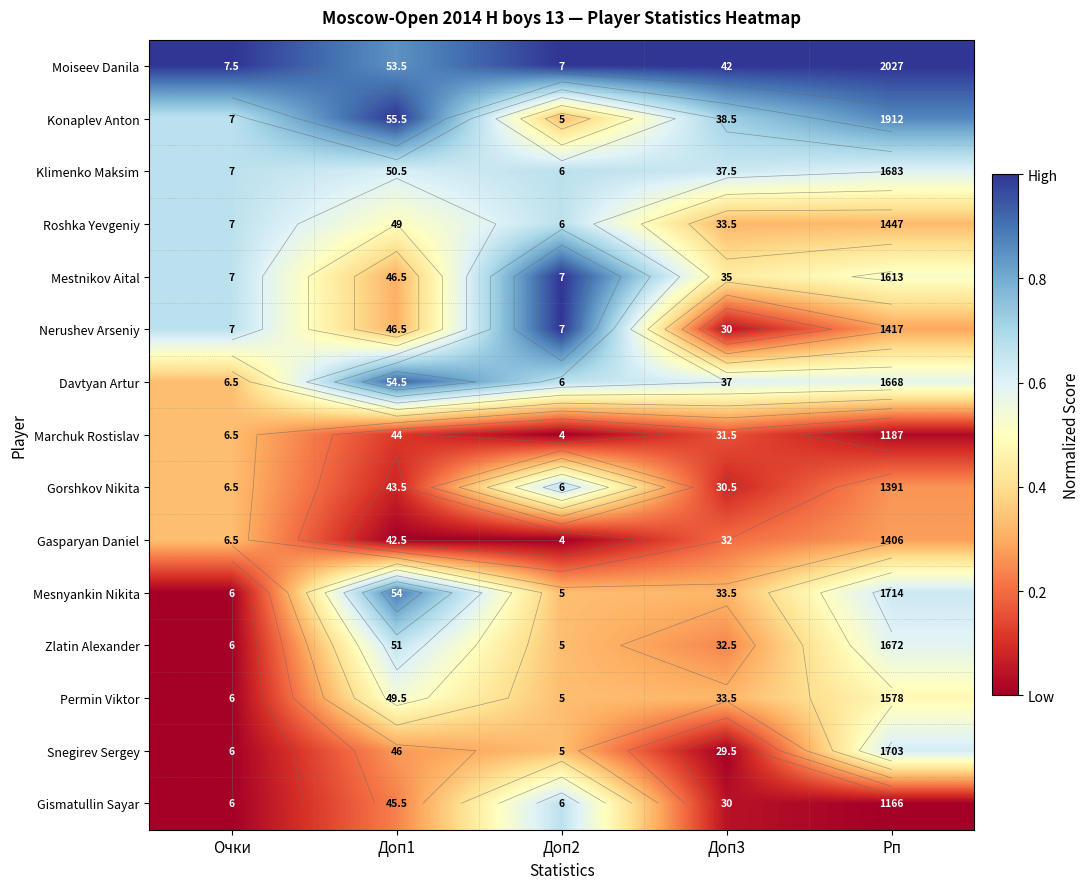

Rank the series at Очки from lowest to highest value.

Mesnyankin Nikita, Zlatin Alexander, Permin Viktor, Snegirev Sergey, Gismatullin Sayar, Davtyan Artur, Marchuk Rostislav, Gorshkov Nikita, Gasparyan Daniel, Konaplev Anton, Klimenko Maksim, Roshka Yevgeniy, Mestnikov Aital, Nerushev Arseniy, Moiseev Danila